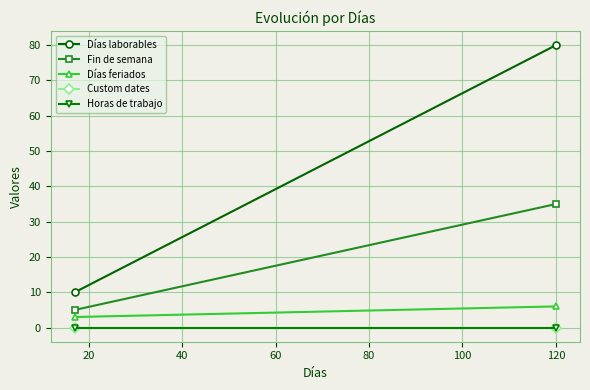

How many lines are shown in the chart?

5